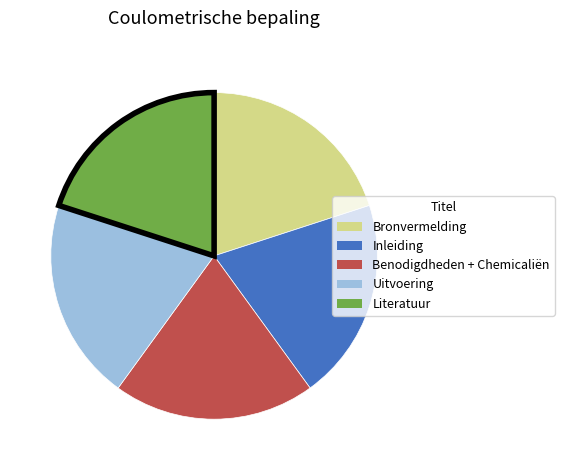

Is the sum of Inleiding and Literatuur greater than half?

No